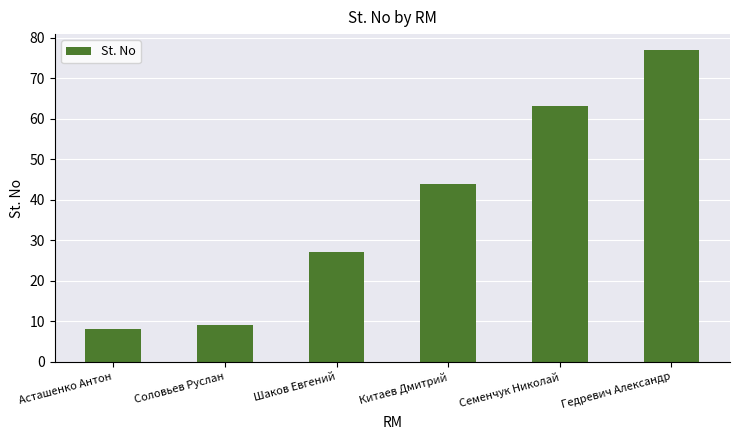

What is the change in value from Шаков Евгений to Гедревич Александр?

+50